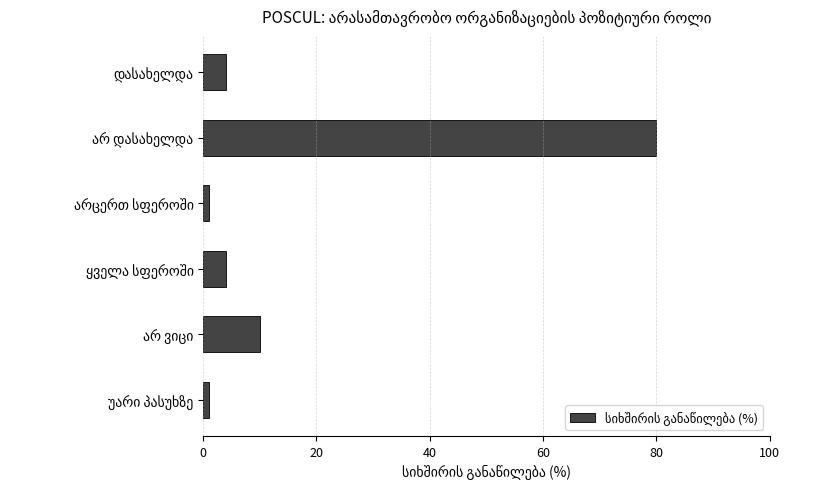

What is the value of the 2nd bar from the top?

80